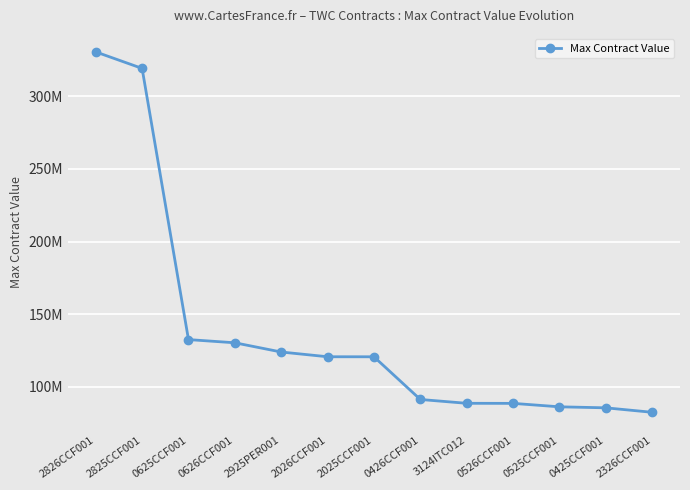

At which label is the value closest to 206491578?

0625CCF001